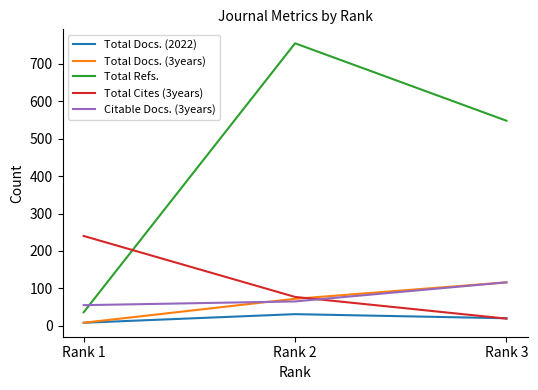

Between Rank 1 and Rank 2, which series saw the biggest shift?

Total Refs.